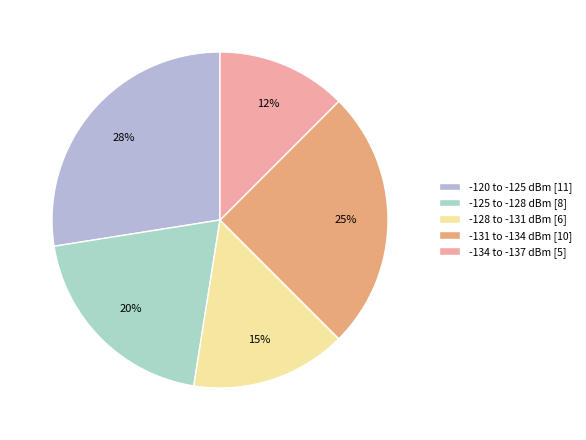

How many slices are in this pie chart?

5